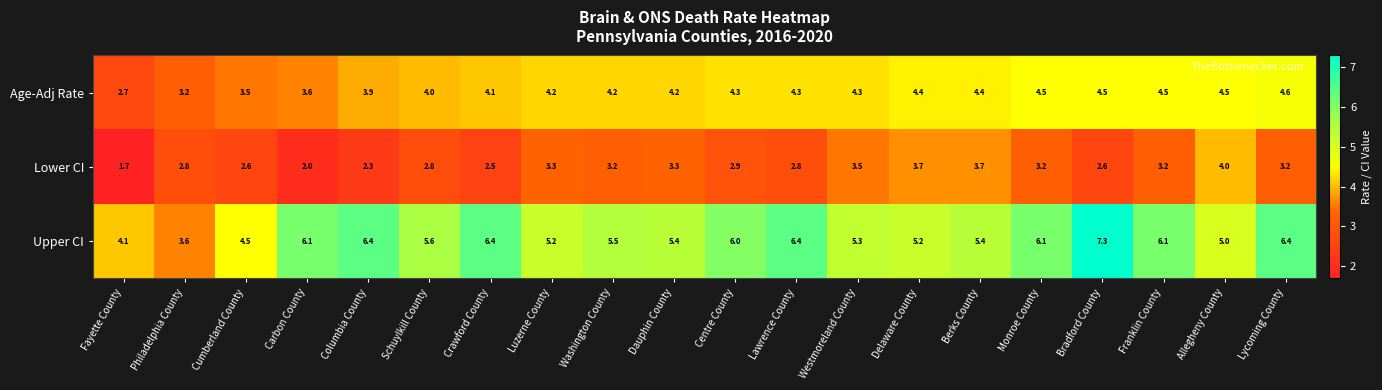

Rank the series by their maximum value, from lowest to highest.

Lower CI, Age-Adj Rate, Upper CI